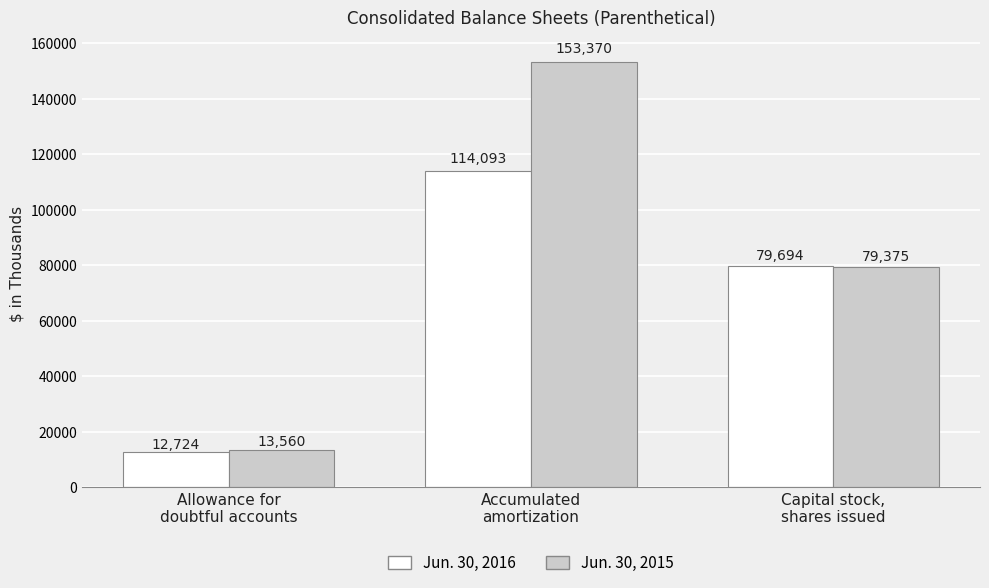

Where is Jun. 30, 2015 nearest to the value 83465?

Capital stock,
shares issued